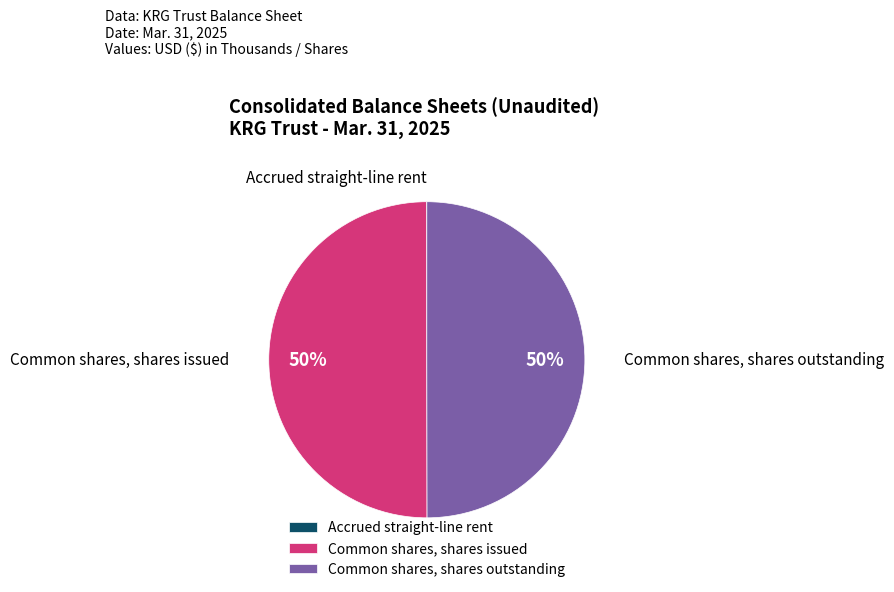

True or false: Common shares, shares outstanding accounts for 50% of the total.

True